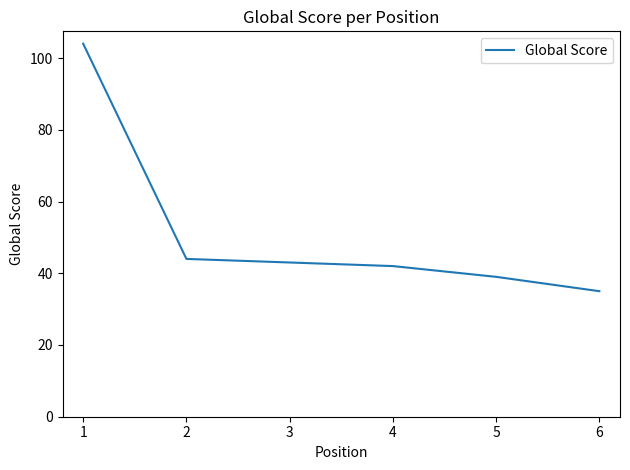

Count the number of categories in the chart.

6